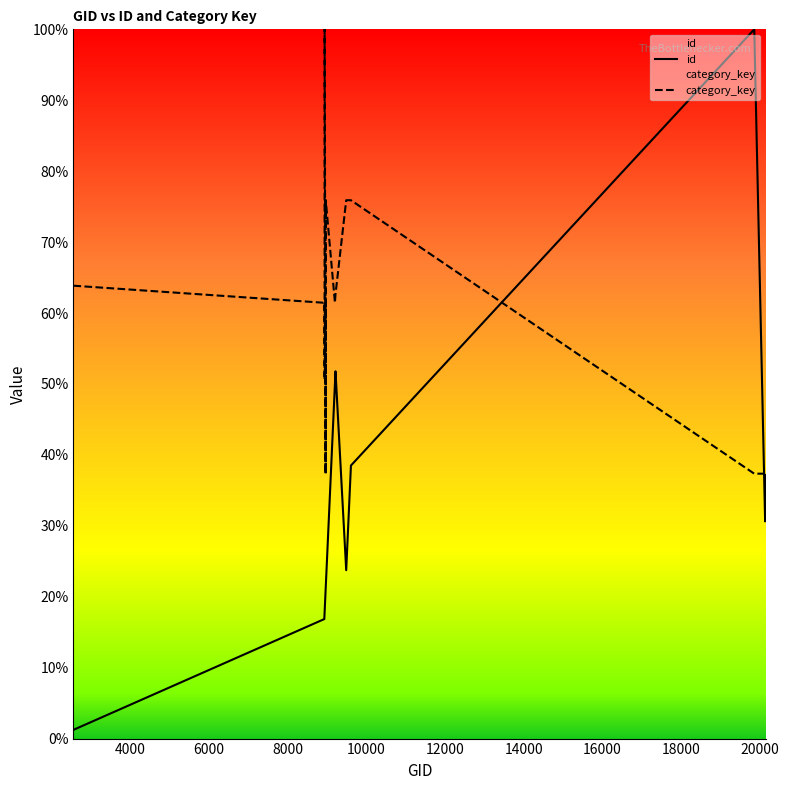

Which series has the largest total across all categories?

category_key